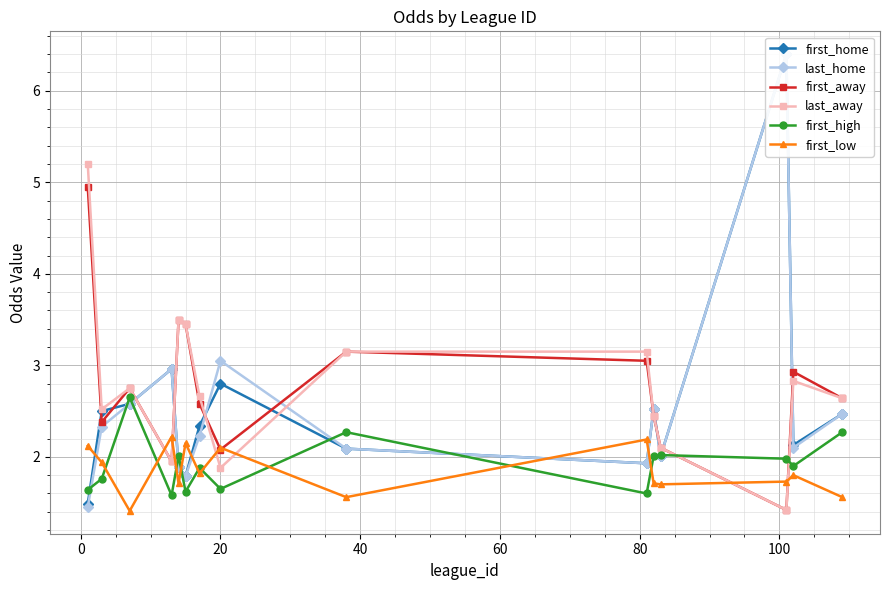

What is the minimum value for first_low?

1.4